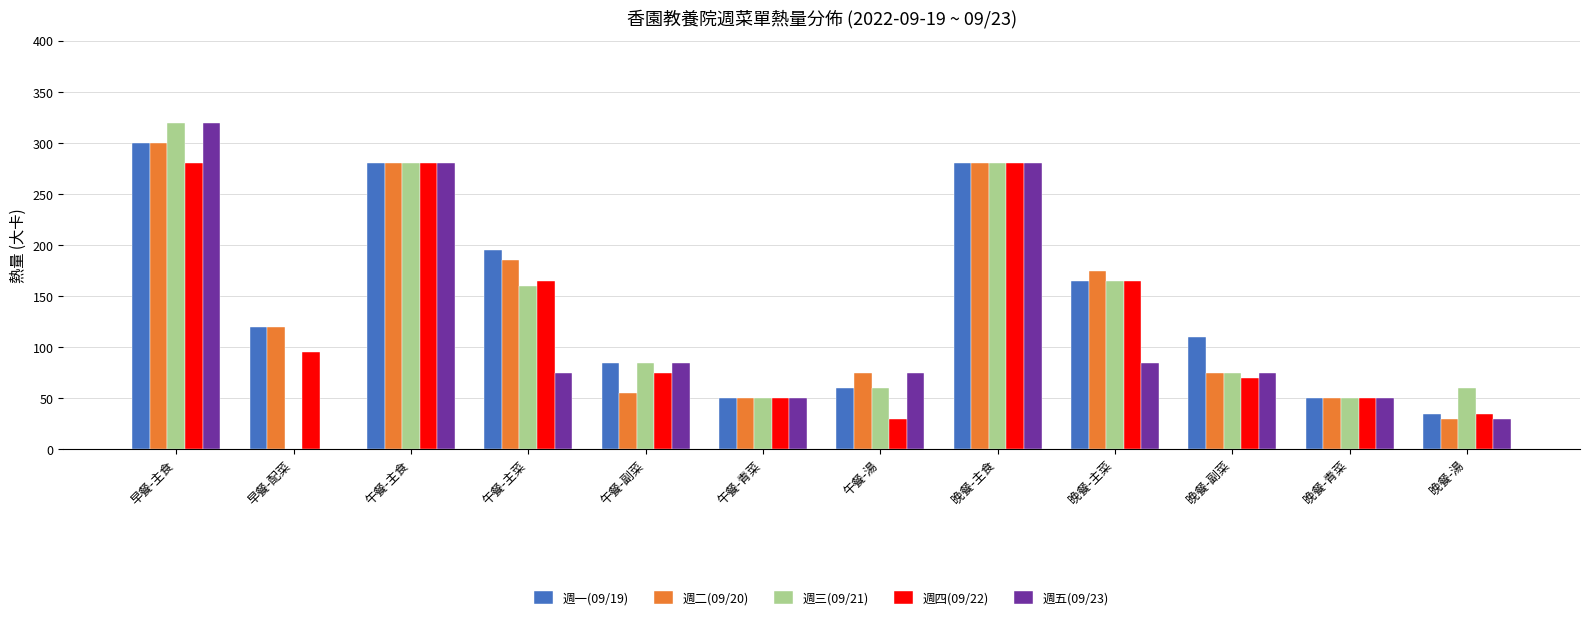

What is the sum of the 週五(09/23) values at 午餐-主食 and 早餐-配菜?

280